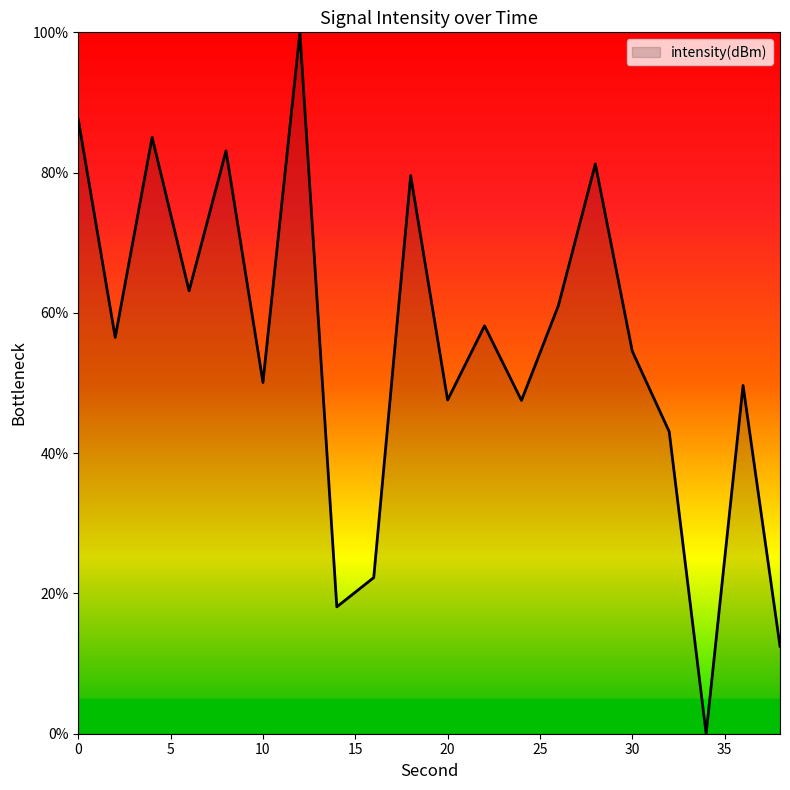

What is the greatest value displayed?

100.0